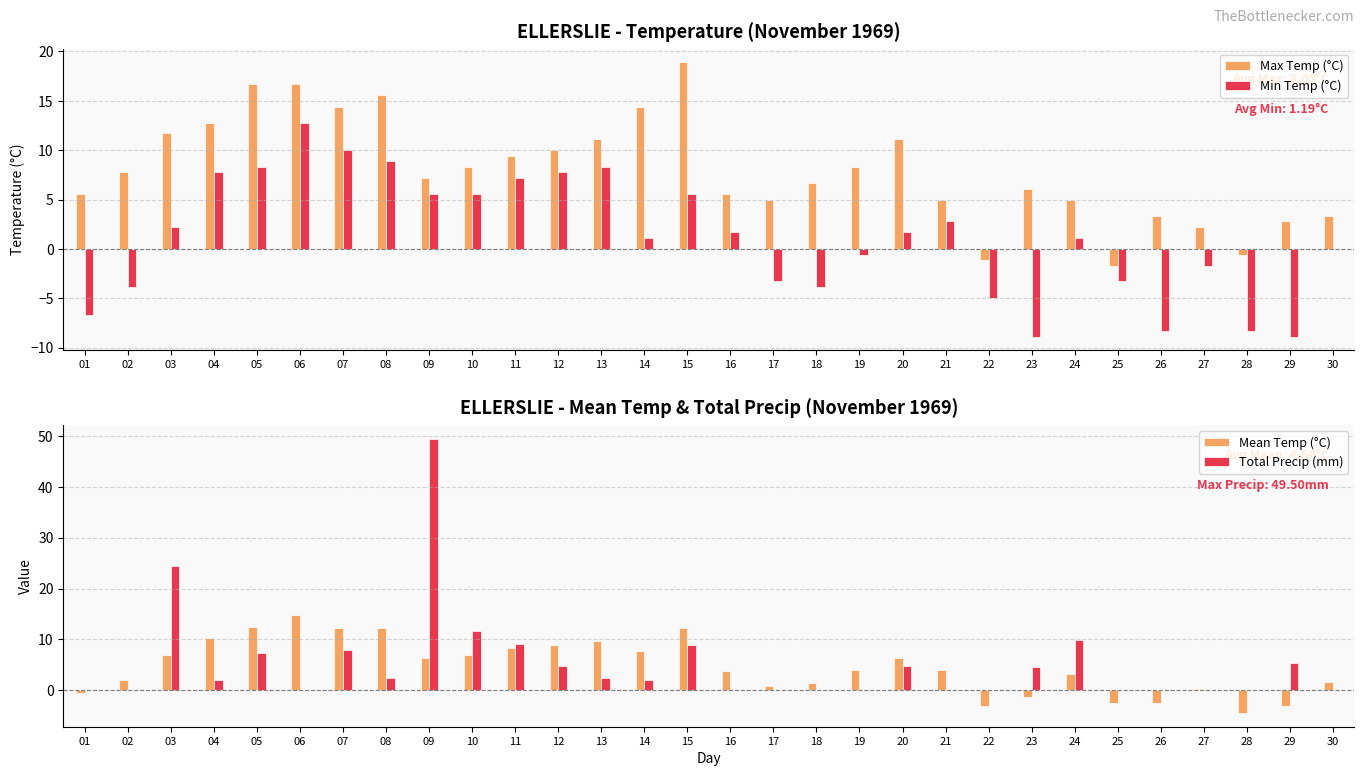

What is the value of the Mean Temp (°C) bar at the 16th from the left?

3.7